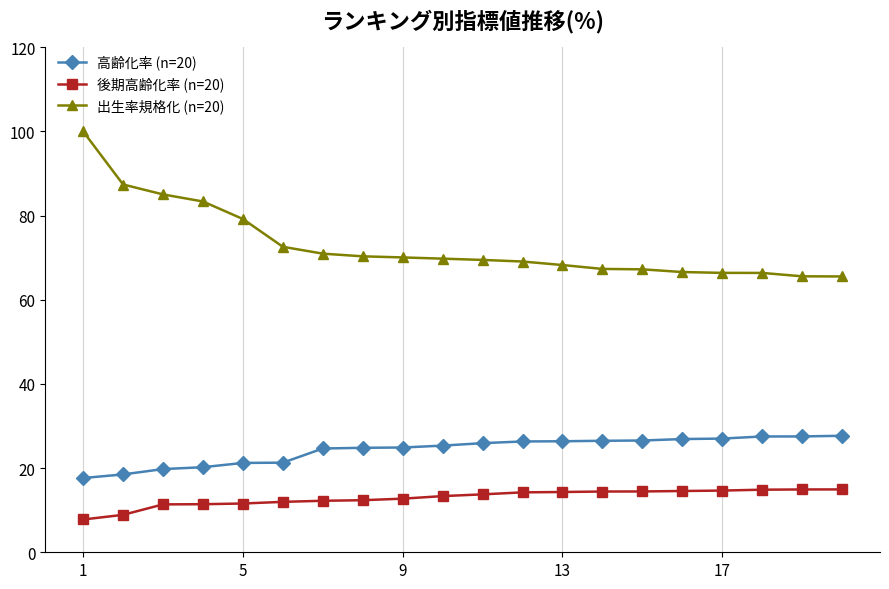

How many lines are shown in the chart?

3